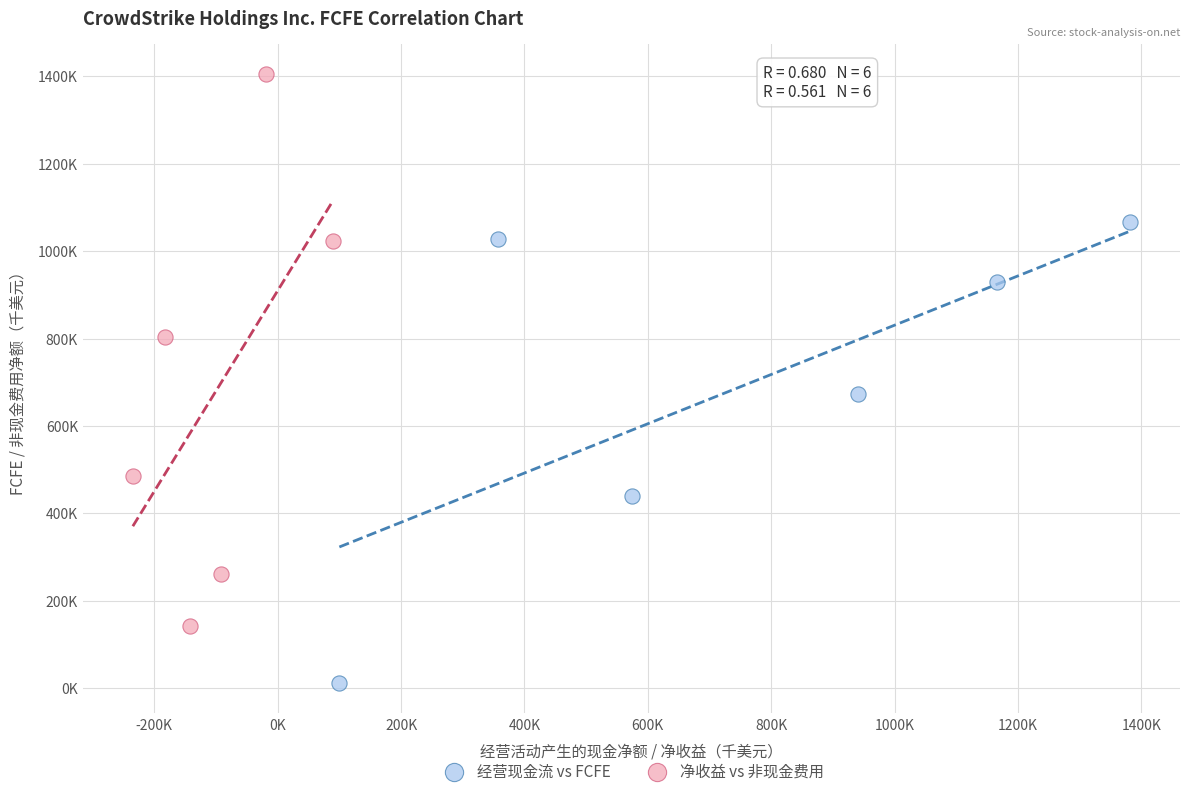

Which series contains the lowest Y value?

经营现金流 vs FCFE